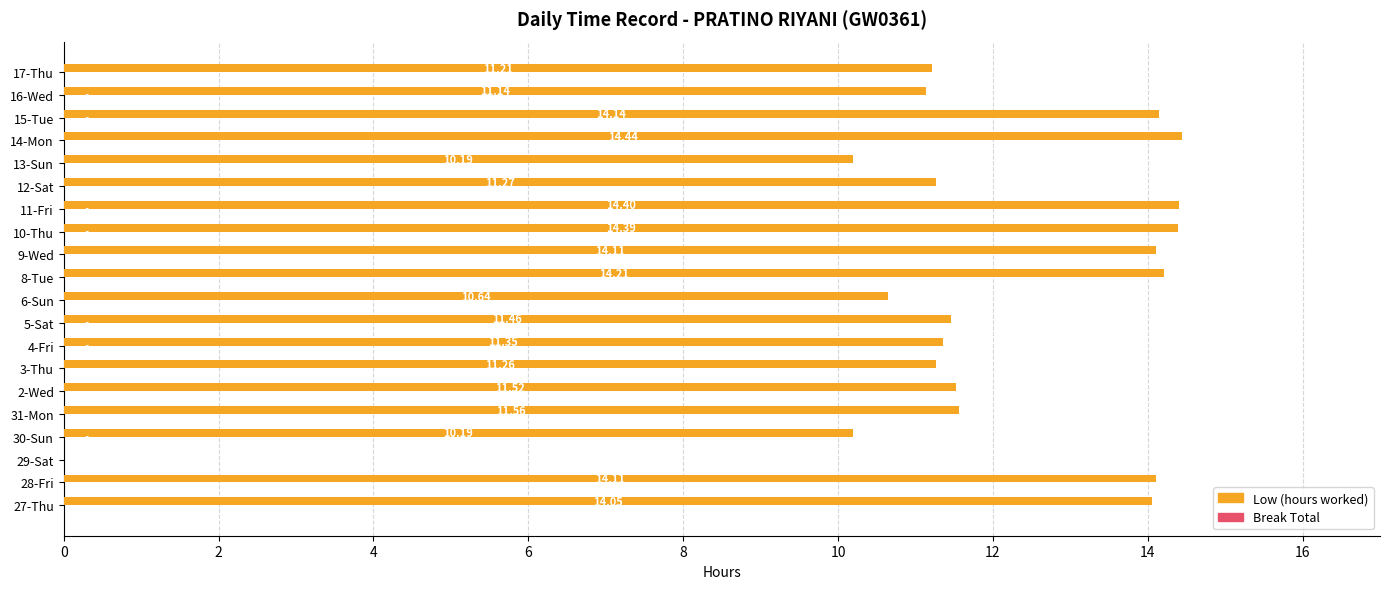

Between 16-Wed and 11-Fri, which is larger?

11-Fri